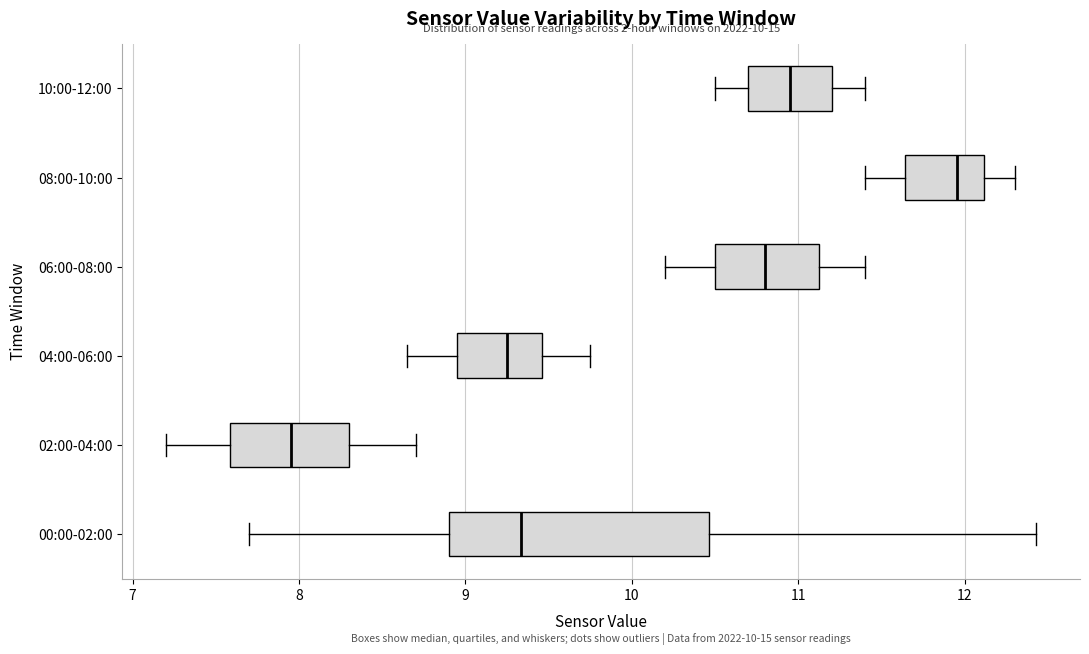

Which box is the widest, from its left edge to its right edge?

00:00-02:00